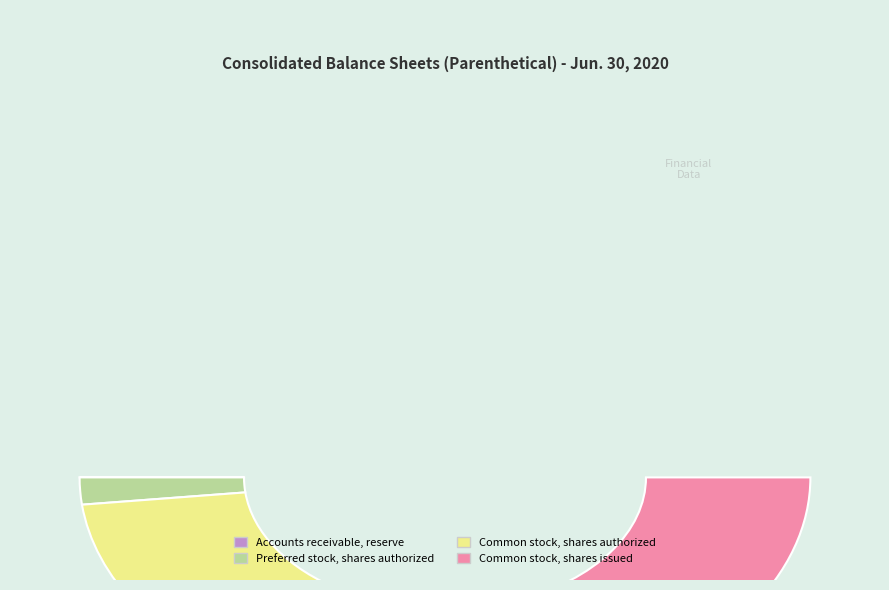

Rank the categories by value from lowest to highest.

Accounts receivable, reserve, Preferred stock, shares authorized, Common stock, shares issued, Common stock, shares authorized